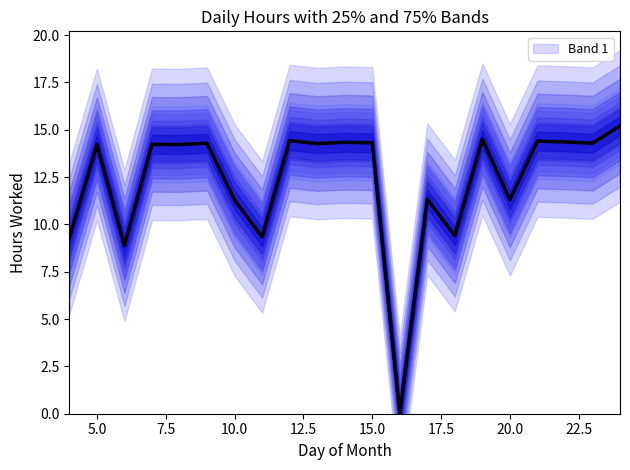

What is the sum of all values?

257.9